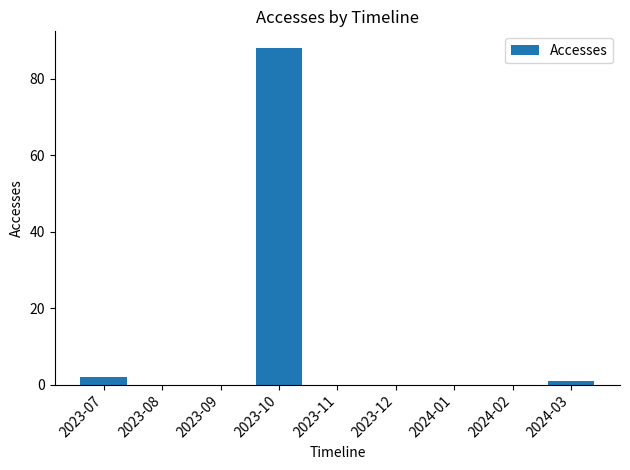

Which label corresponds to the largest value in the chart?

2023-10